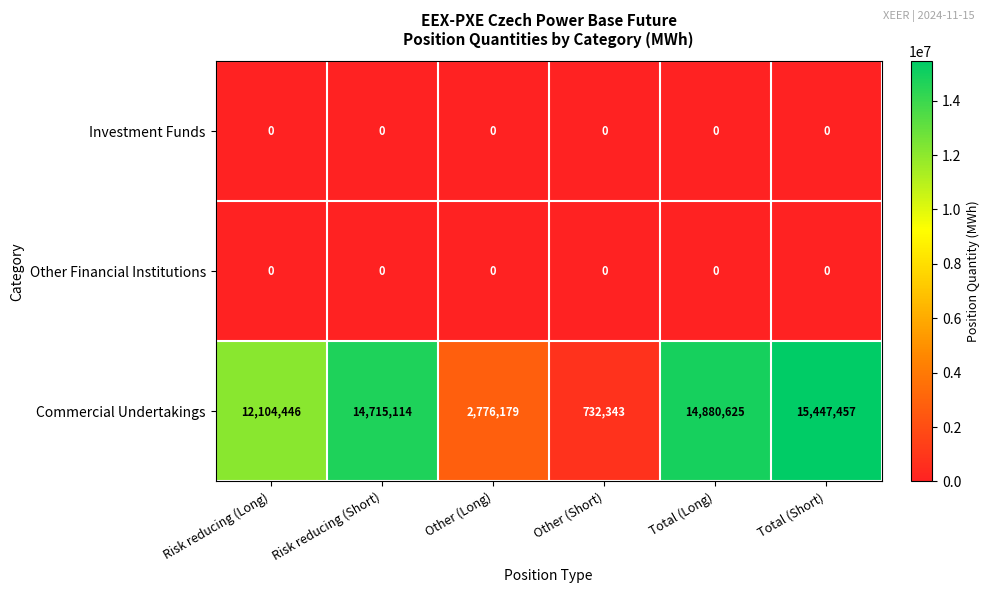

What is the maximum value shown in the chart?

15447457